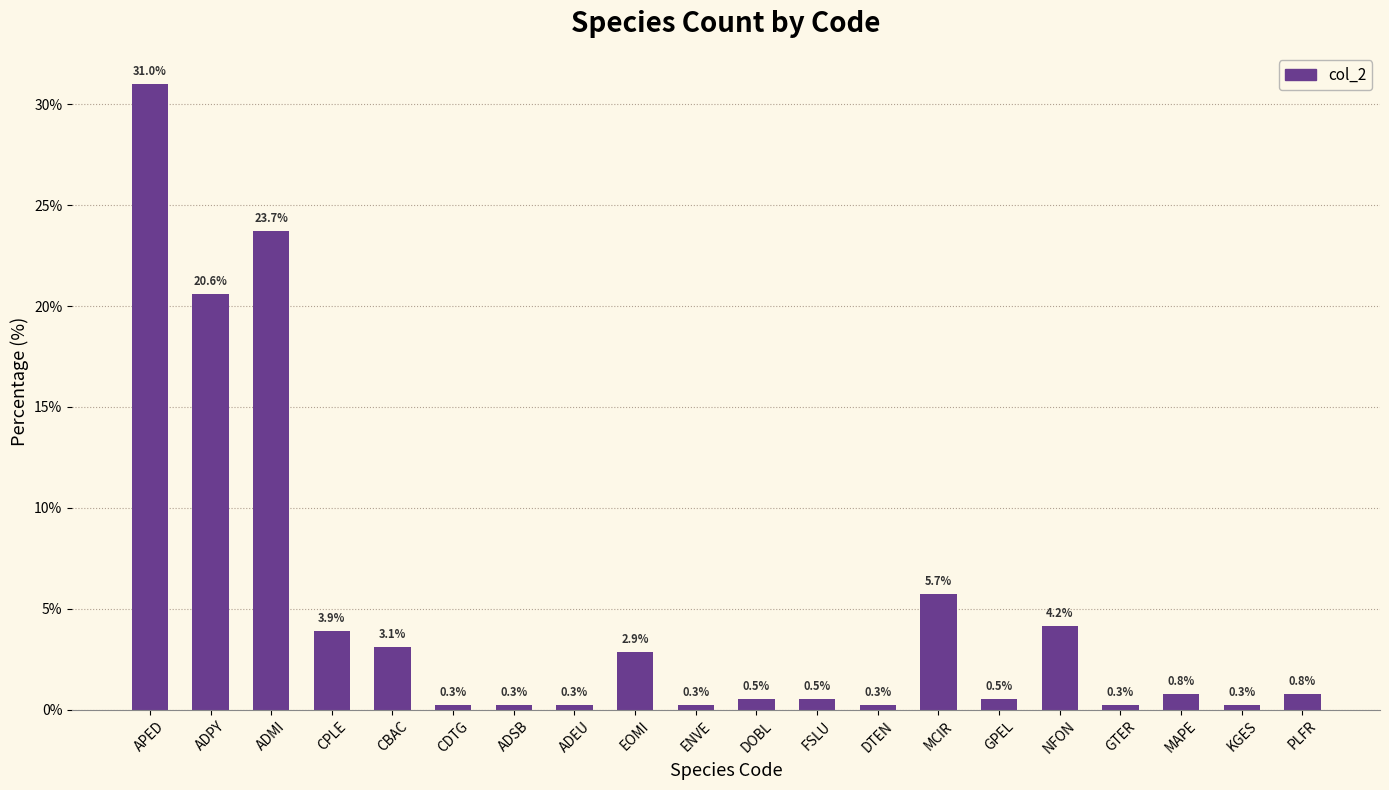

What is the approximate value at MAPE?

0.8